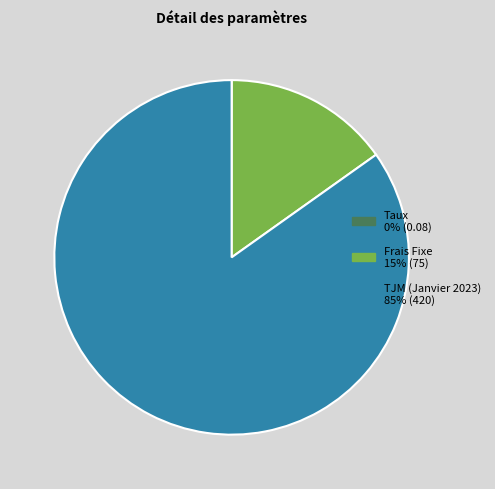

Do Frais Fixe and TJM (Janvier 2023) together represent more than half of the pie?

Yes